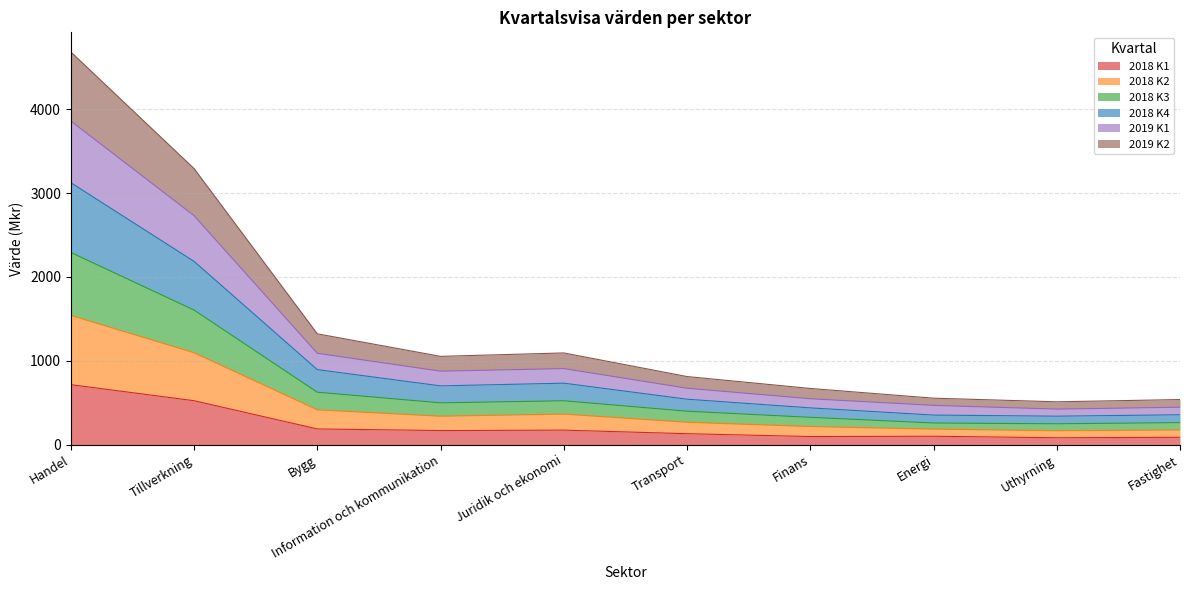

At how many categories does at least one series exceed 1473?

2